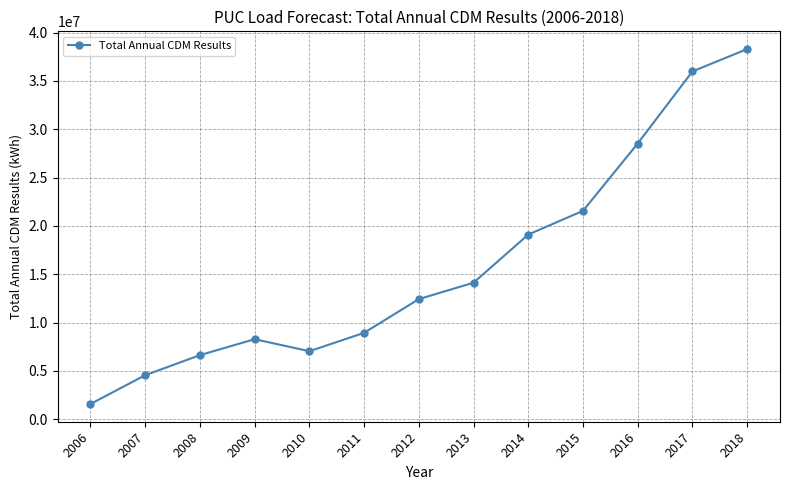

List the labels in order of value, largest first.

2018, 2017, 2016, 2015, 2014, 2013, 2012, 2011, 2009, 2010, 2008, 2007, 2006